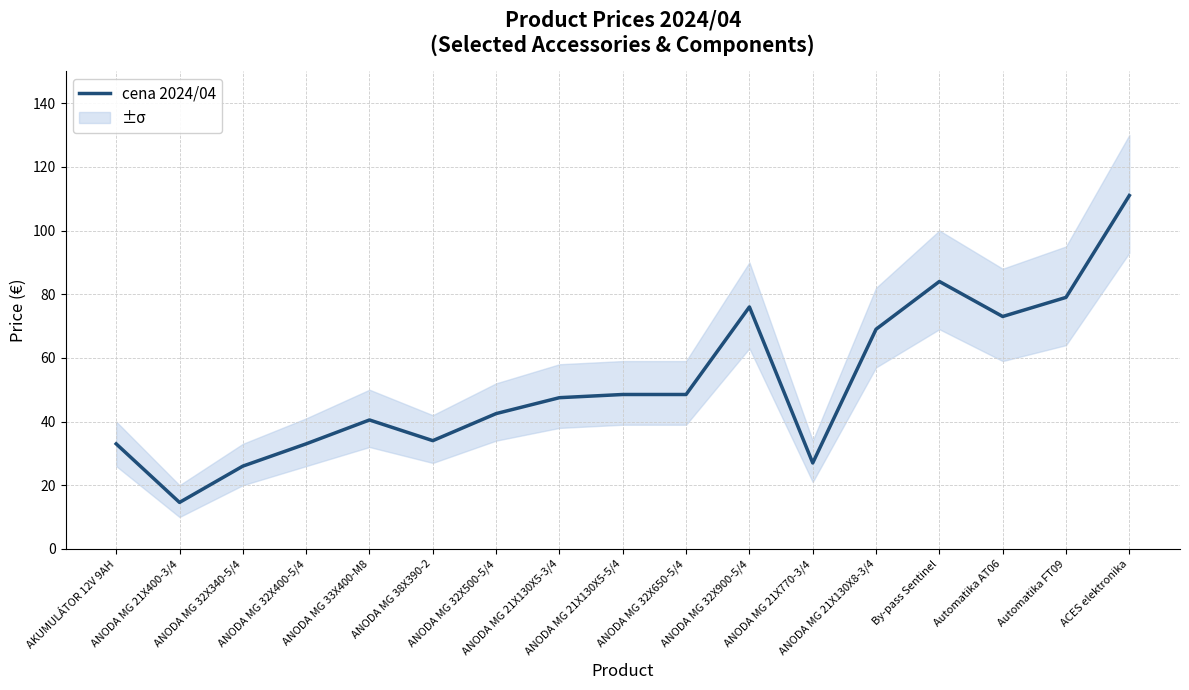

Which has a higher value, ANODA MG 21X130X5-3/4 or ANODA MG 32X900-5/4?

ANODA MG 32X900-5/4